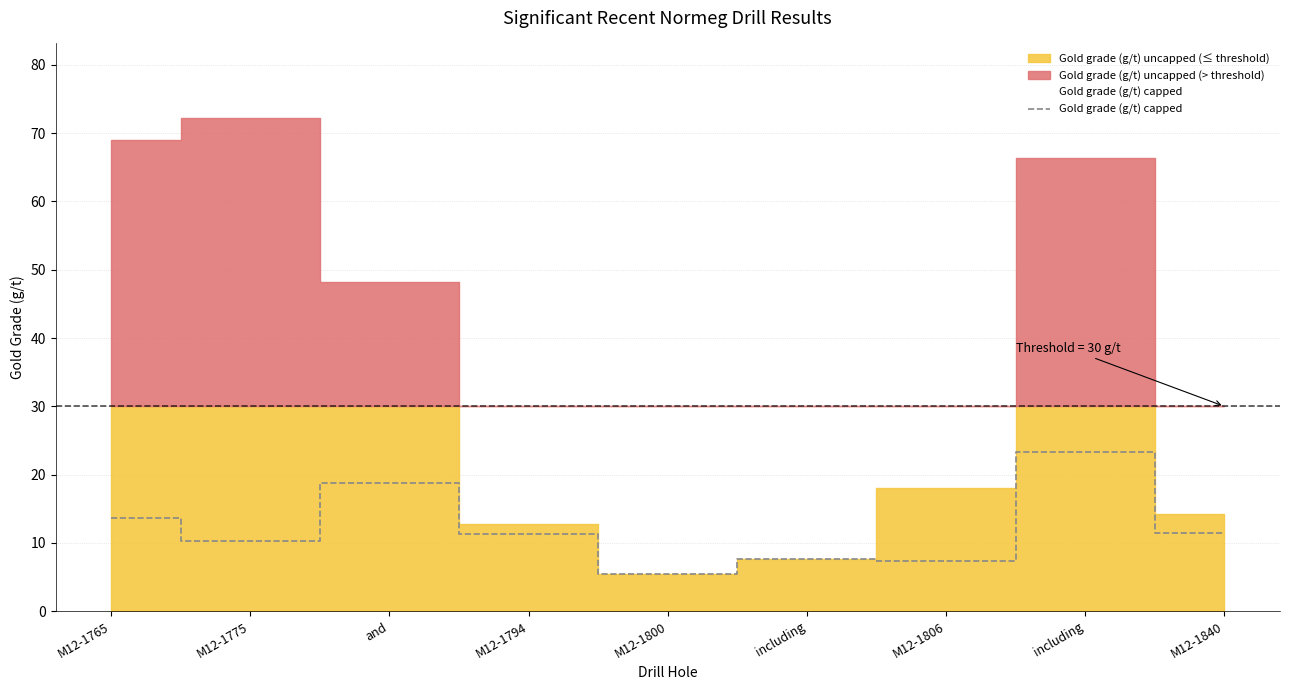

Is it true that the value at including is 23.3?

True